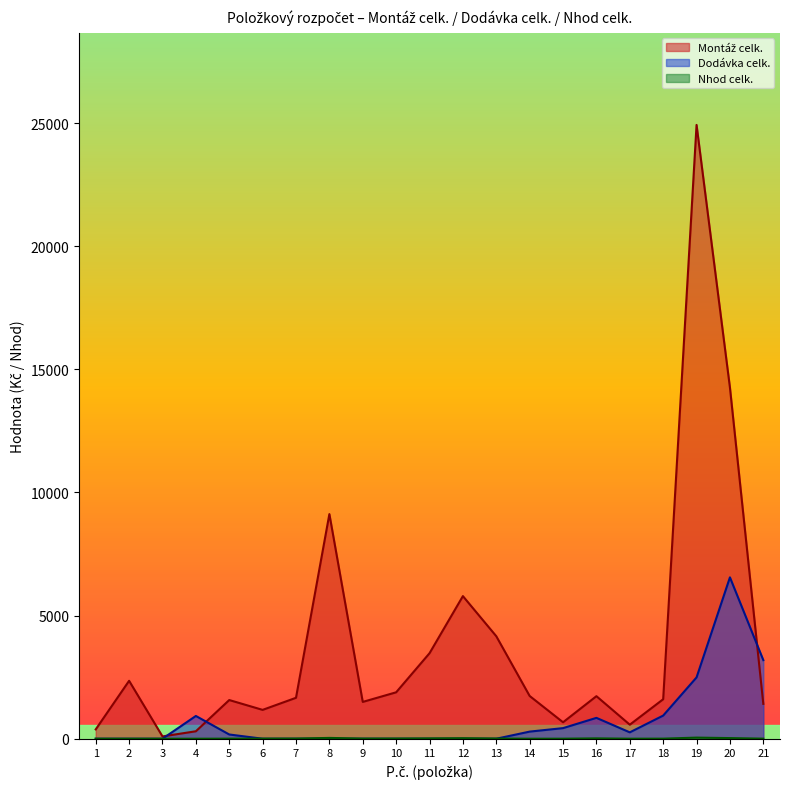

What is the difference between the highest and lowest values at 4?

924.2